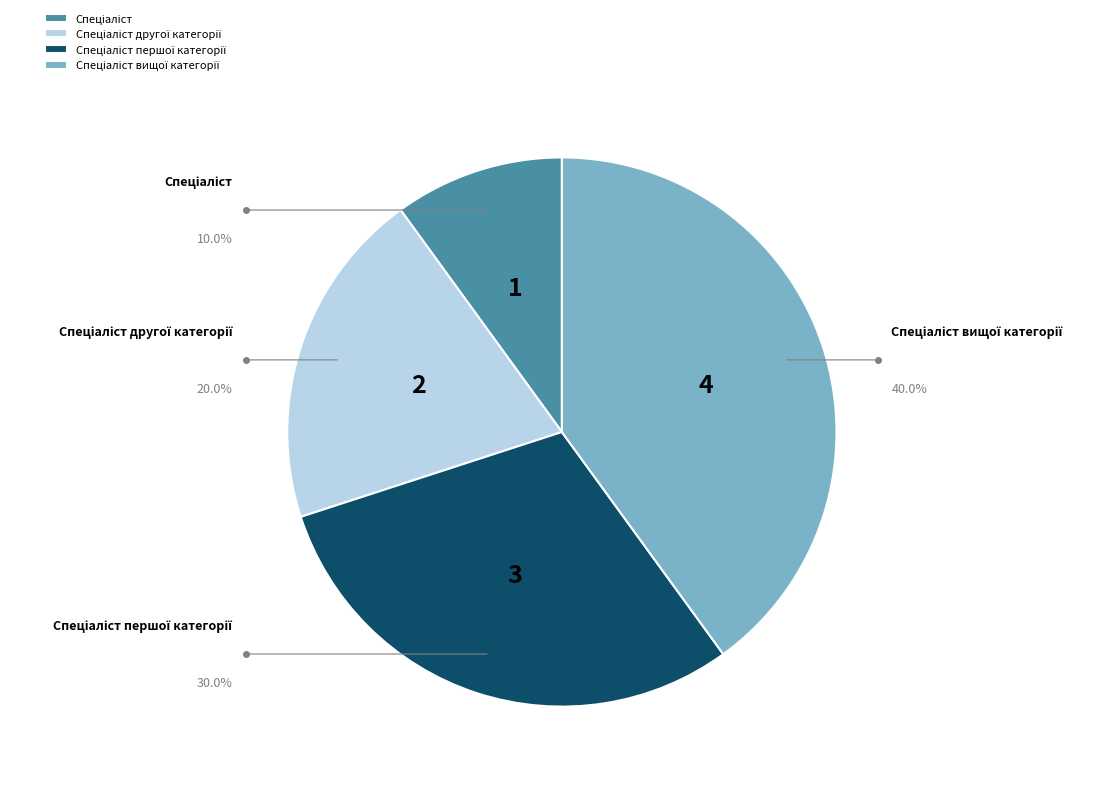

To the nearest percent, what portion does Спеціаліст першої категорії represent?

30%